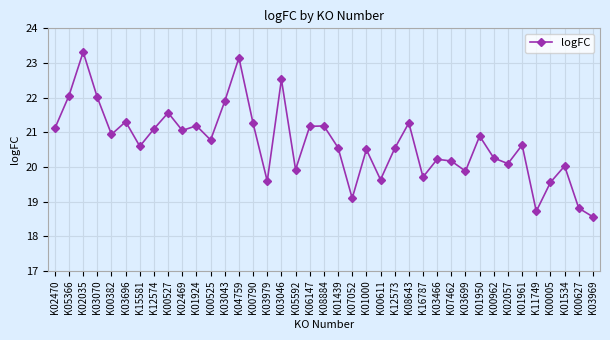

How many interior local valleys (lower than both neighbors) does the data have?

12